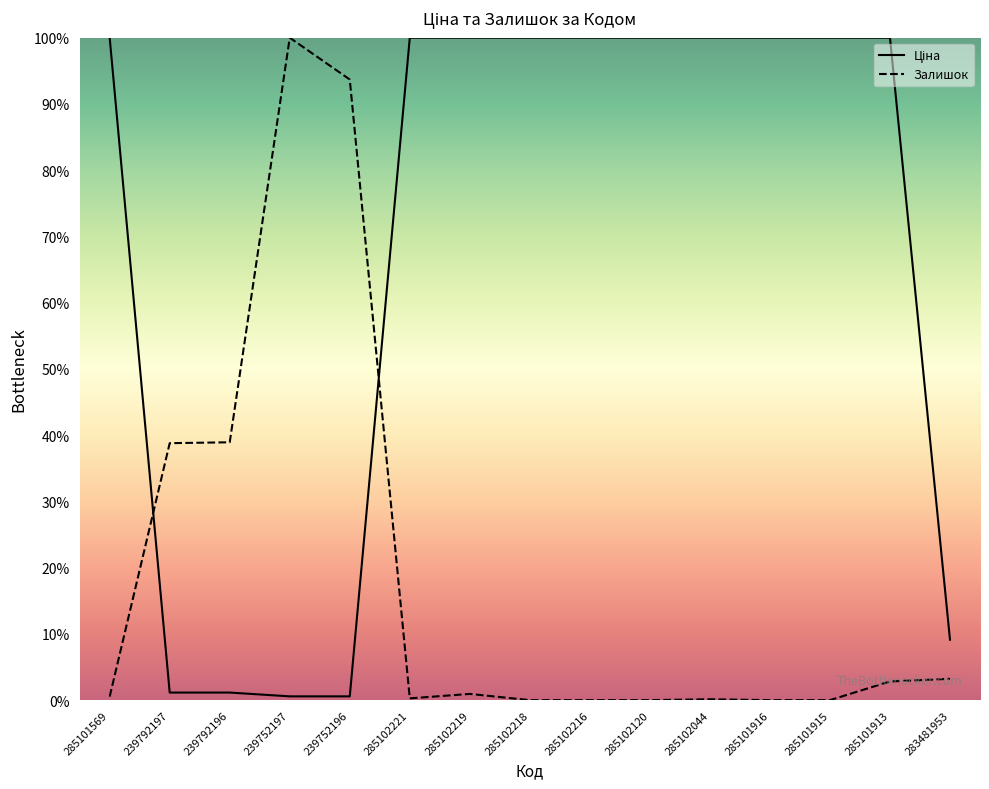

At how many categories does at least one series exceed 9?

15